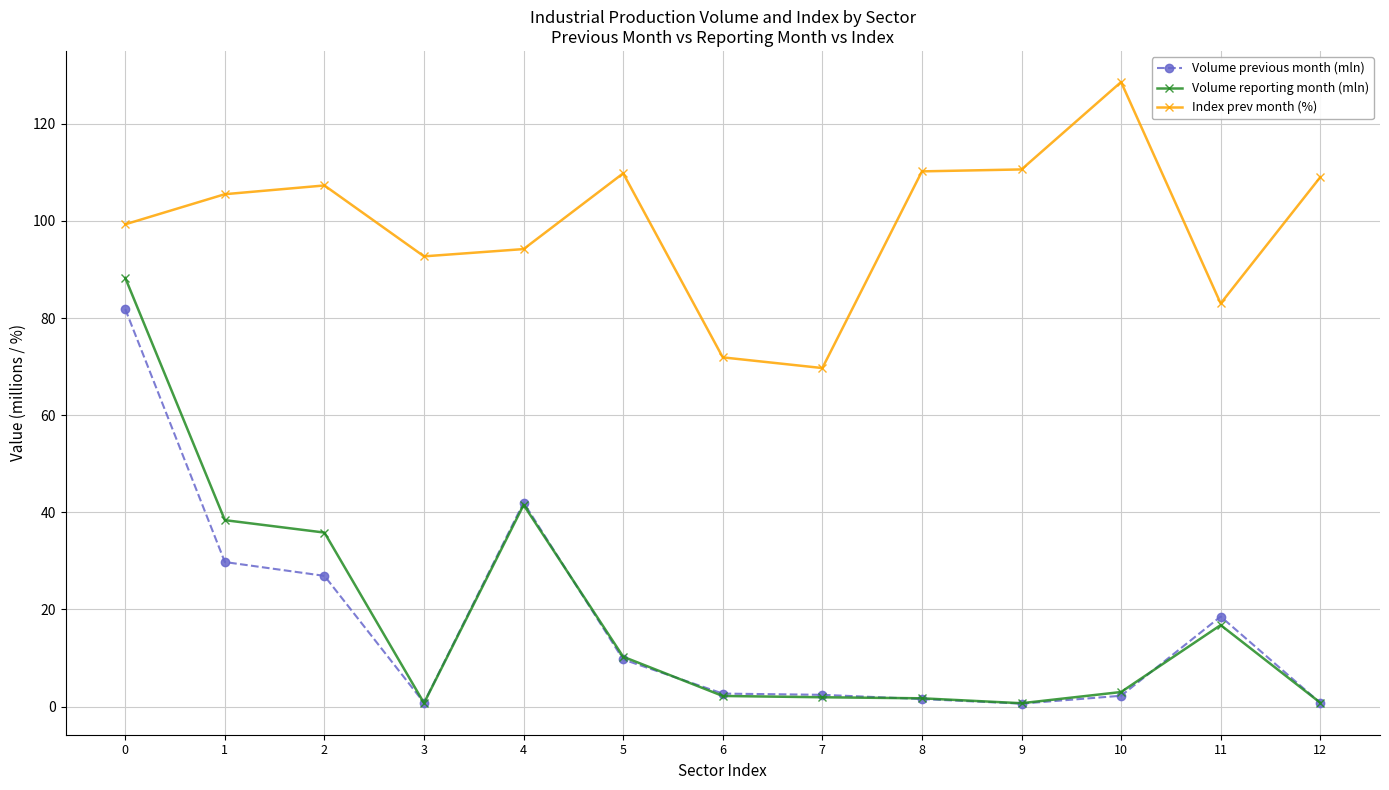

True or false: Index prev month (%) and Volume previous month (mln) intersect in this chart.

False